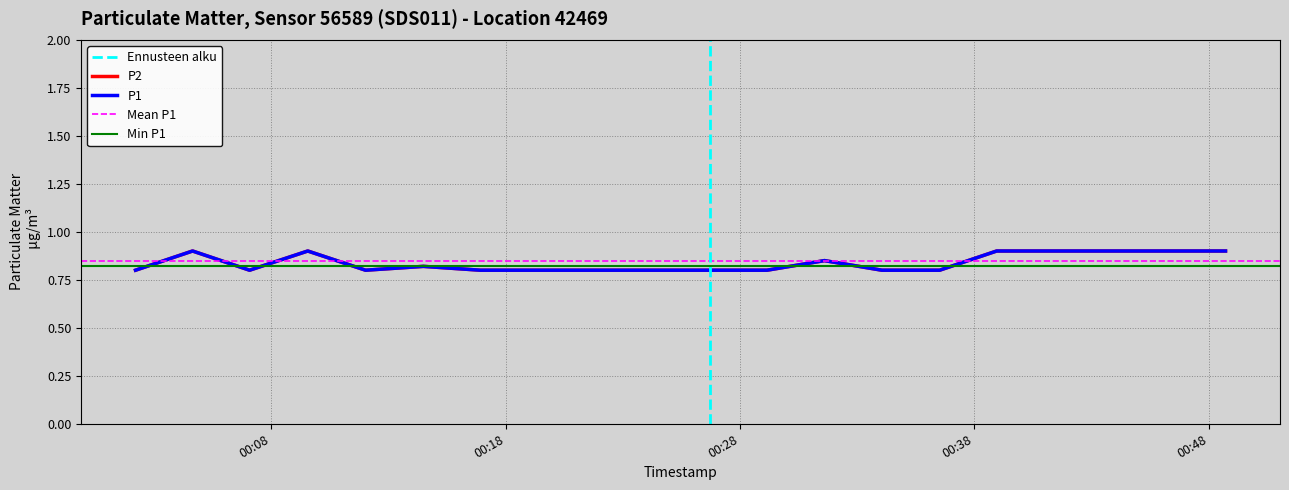

True or false: P1 has more than 0 interior local peaks.

True